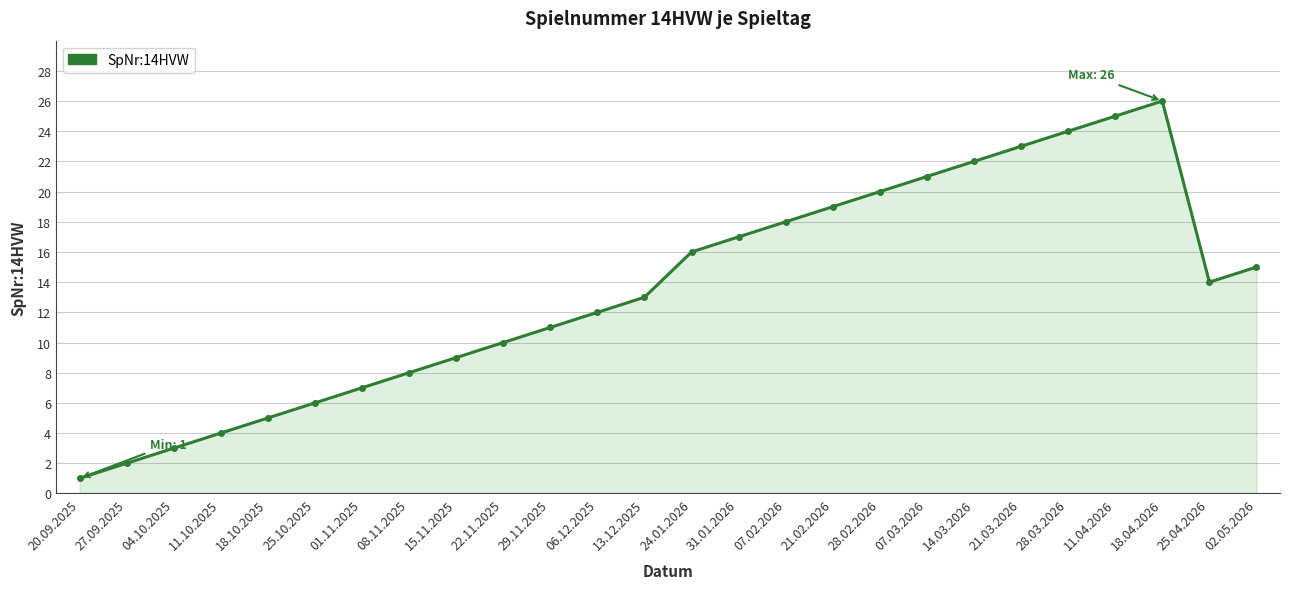

At which label does the data first exceed 14?

24.01.2026